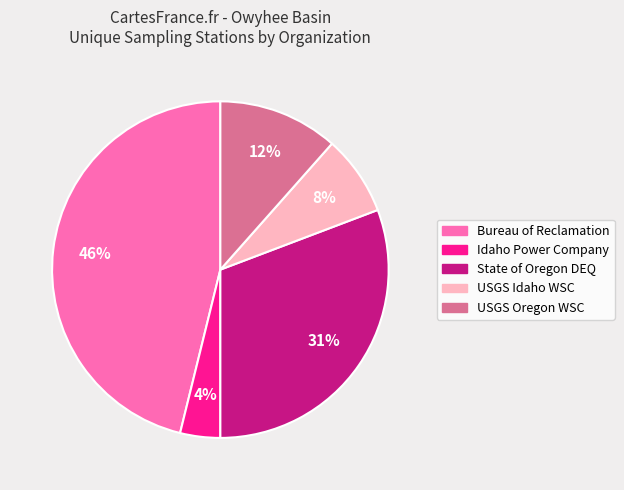

Is the sum of USGS Idaho WSC and Idaho Power Company greater than half?

No